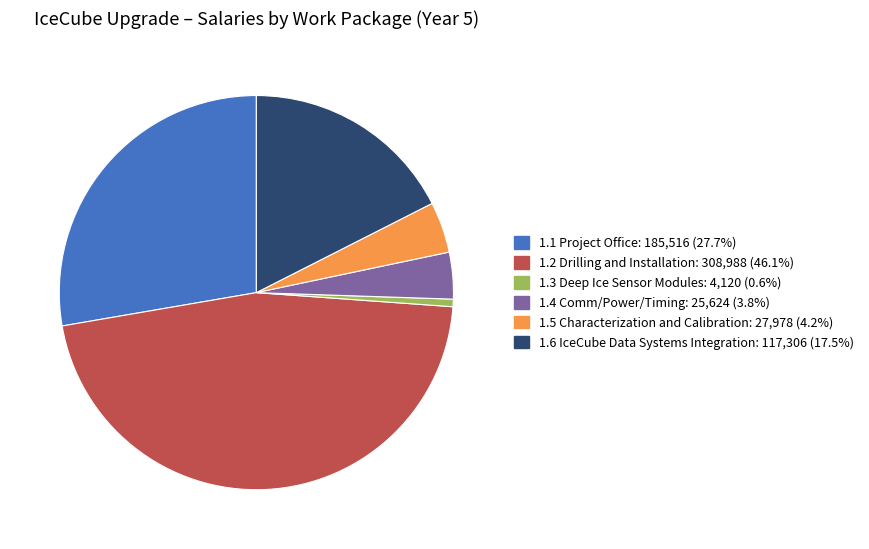

How many segments does this pie chart have?

6